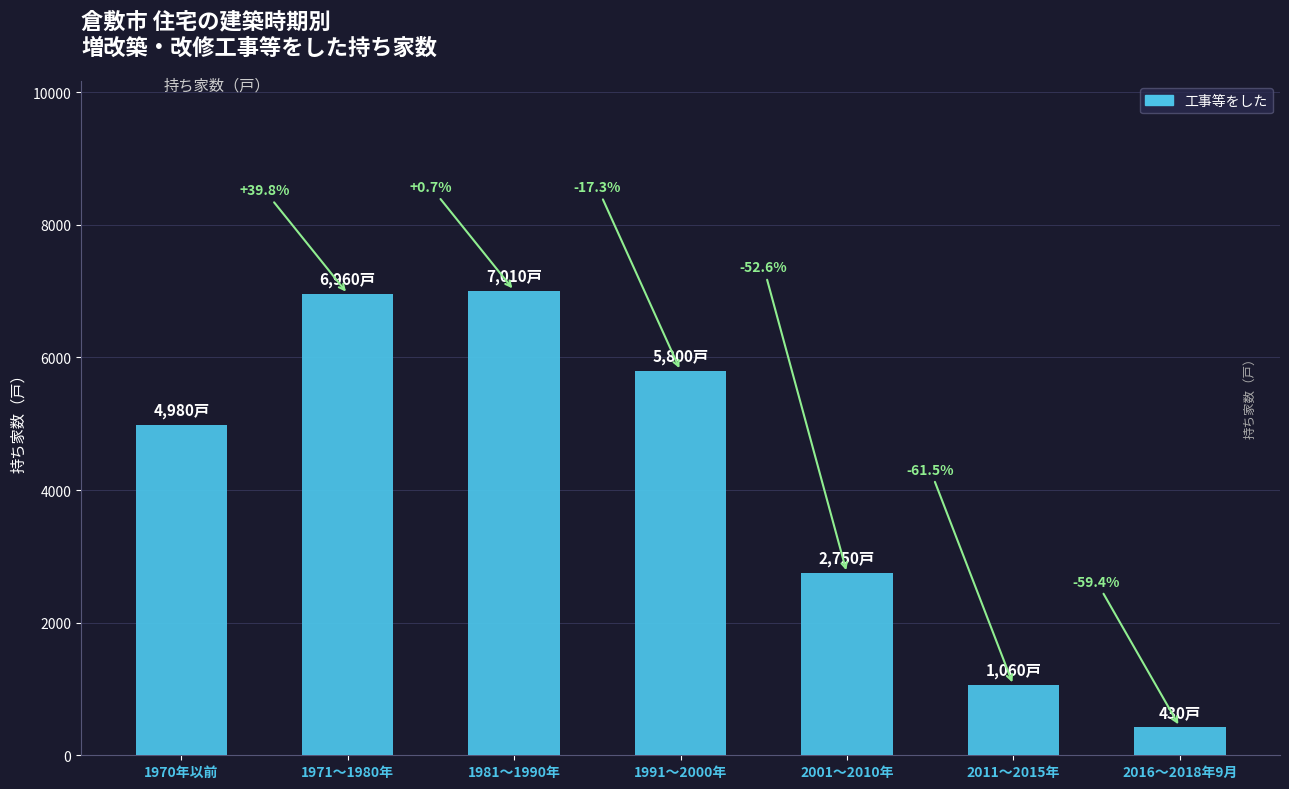

What position from the right is 1991～2000年?

4